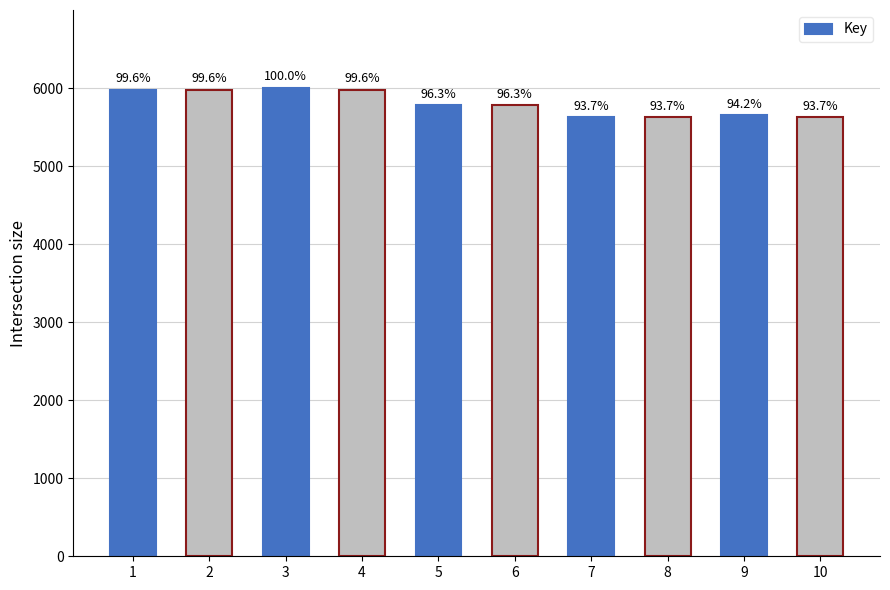

What is the ratio of the value at 1 to the value at 8?

1.1